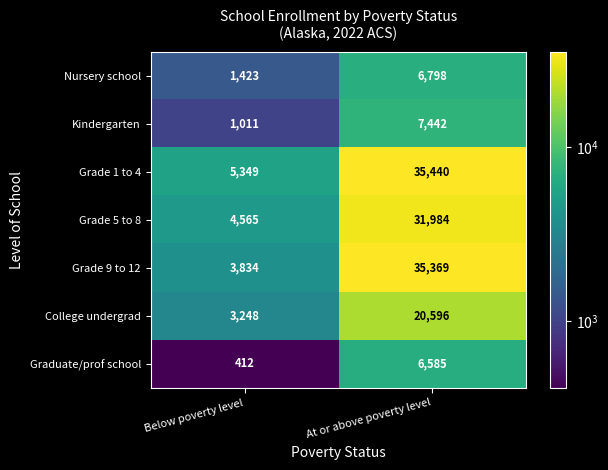

What is the average value of the College undergrad series?

11922